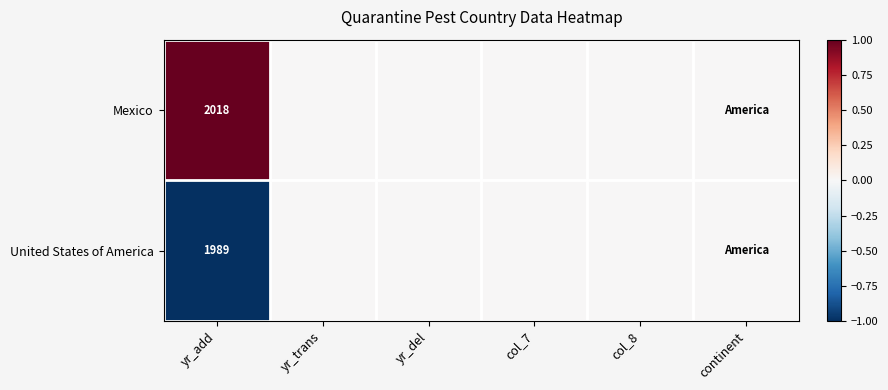

True or false: Mexico has a value of 599 at yr_add.

False